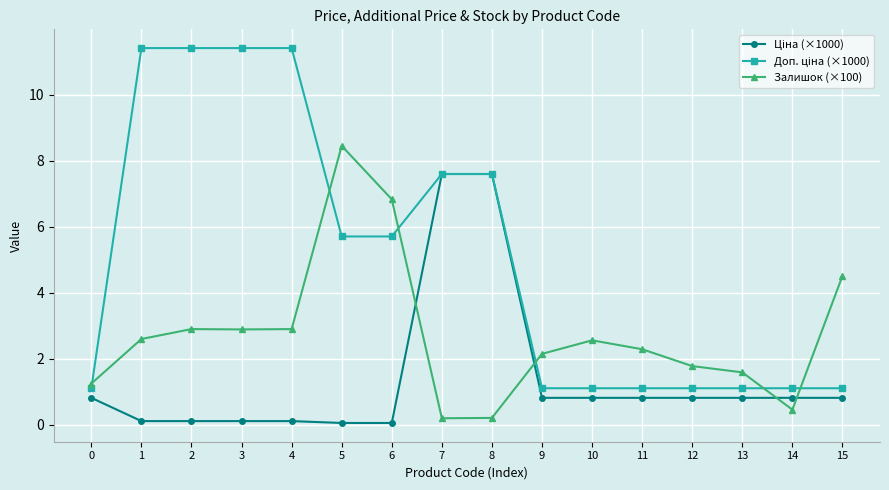

The value of Залишок (×100) at 3 is 2.9. True or false?

True